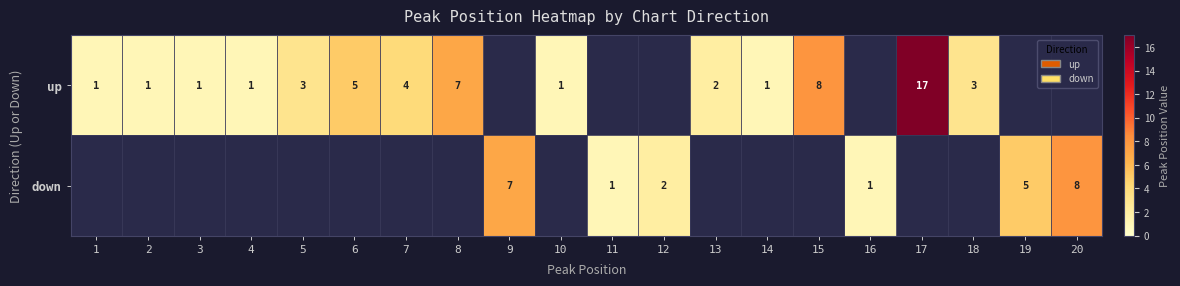

The value of up at 14 is 2. True or false?

False